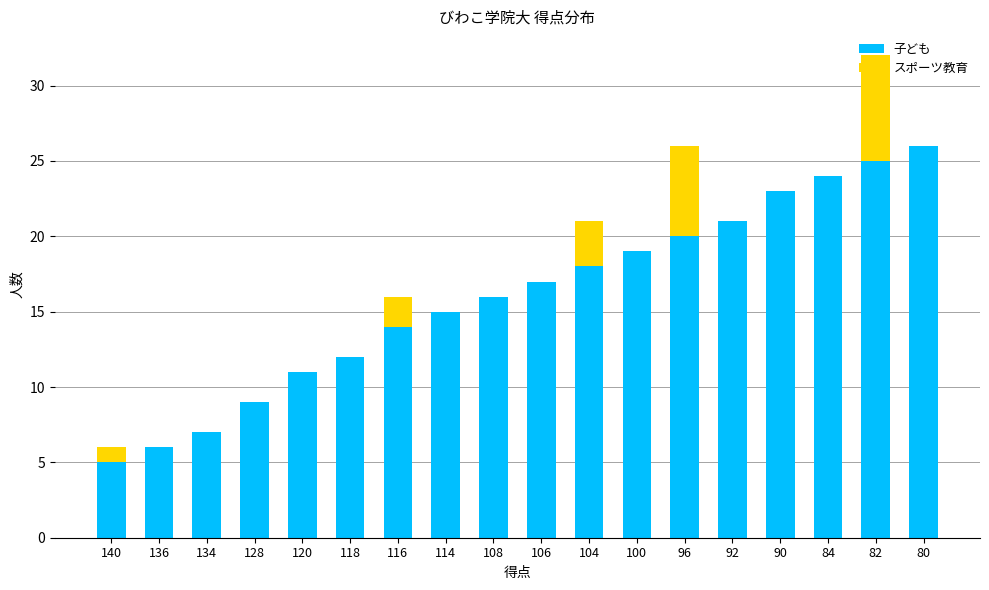

Count the number of data series in this chart.

2